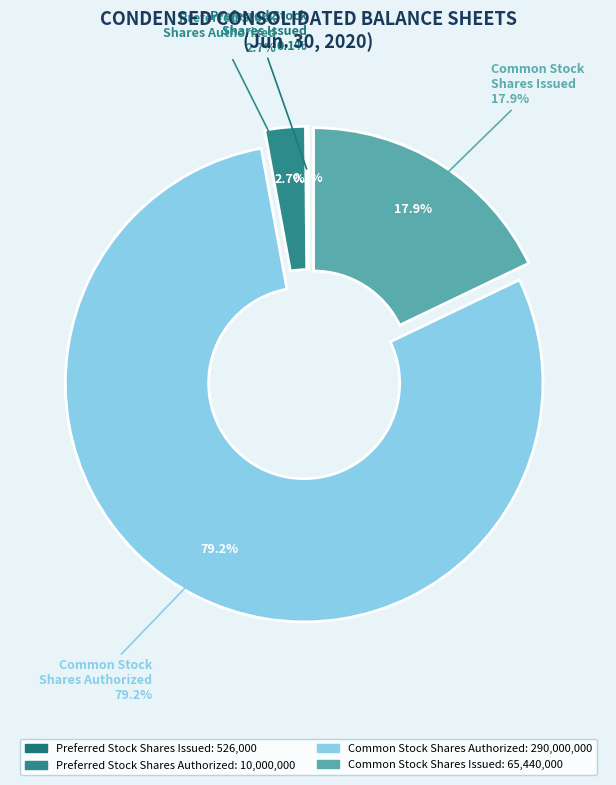

The Common Stock
Shares Issued slice represents 13% of the pie. True or false?

False